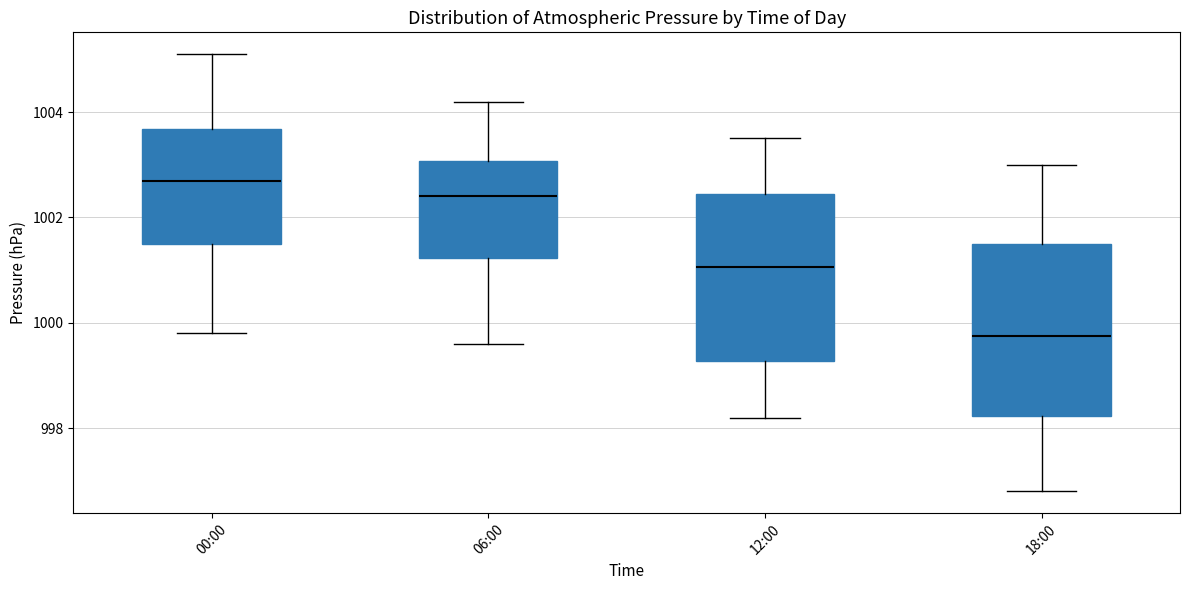

Reading left to right, read every box against the y-axis: the position of its median line, the range the box covers, and the ends of its whiskers. The values are not printed on the chart, so give them approximately, as read against the axis.

00:00: median 1002.8, box 1001.6 to 1003.6, whiskers 999.8 to 1005.2
06:00: median 1002.4, box 1001.2 to 1003.0, whiskers 999.6 to 1004.2
12:00: median 1001.0, box 999.2 to 1002.4, whiskers 998.2 to 1003.6
18:00: median 999.8, box 998.2 to 1001.6, whiskers 996.8 to 1003.0